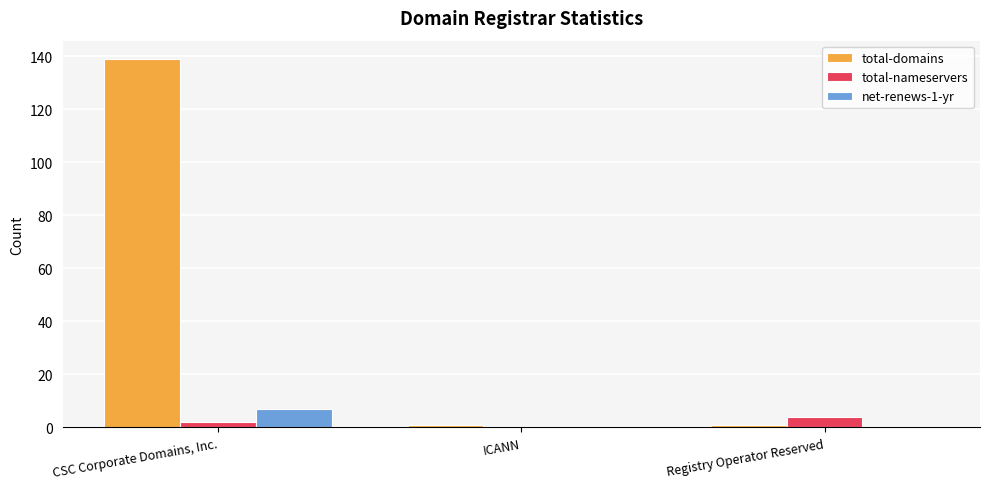

The value of net-renews-1-yr at ICANN is 0. True or false?

True